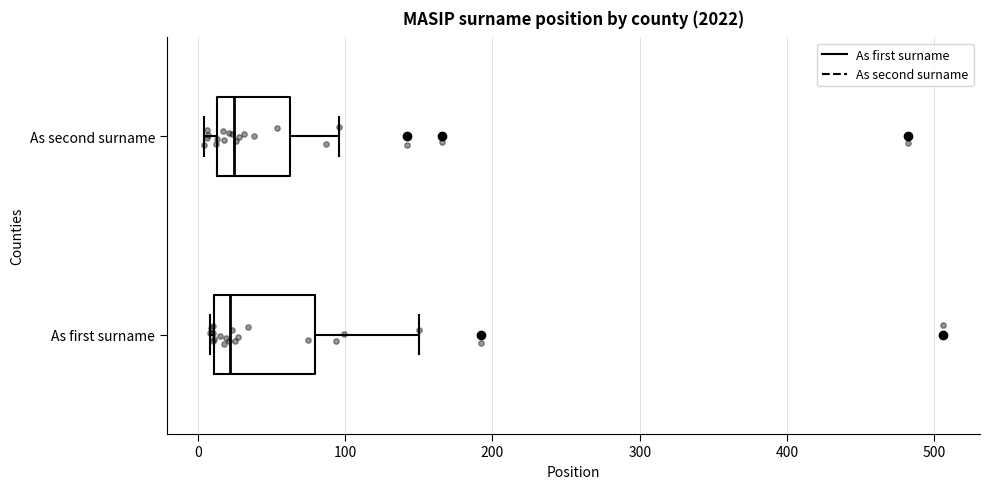

Where is the right edge of the box for As first surname on the x-axis? The values are not printed on the chart, so give them approximately, as read against the axis.

80